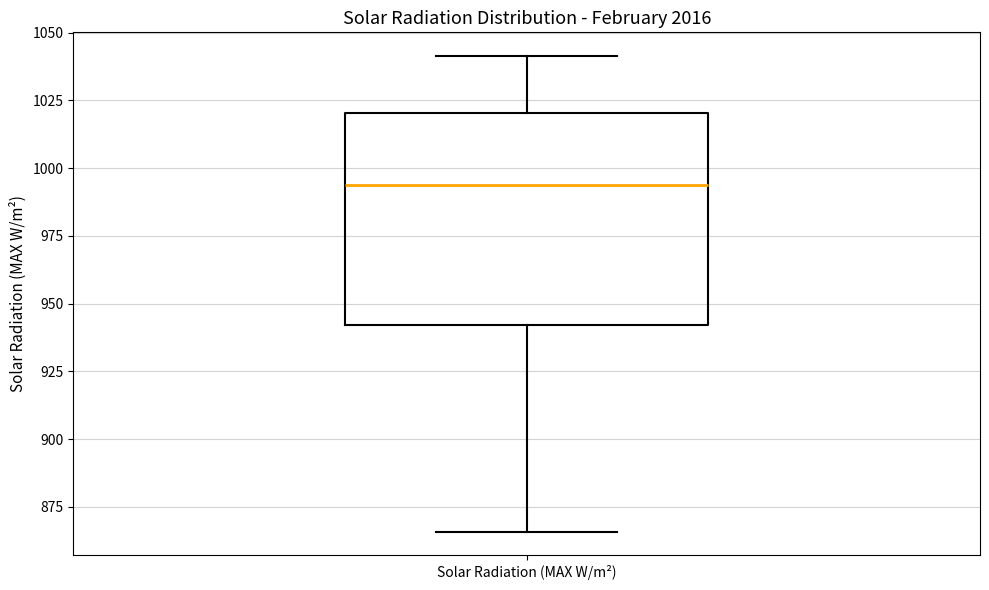

Read this box plot against the y-axis: the position of the median line, the range covered by the box, and the ends of both whiskers. The values are not printed on the chart, so give them approximately, as read against the axis.

median 995, box 940 to 1020, whiskers 865 to 1040